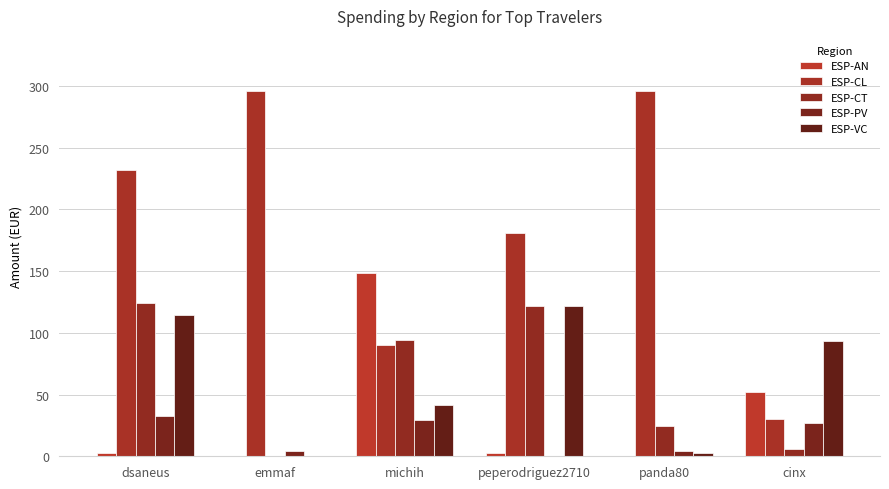

Which series has the largest total across all categories?

ESP-CL